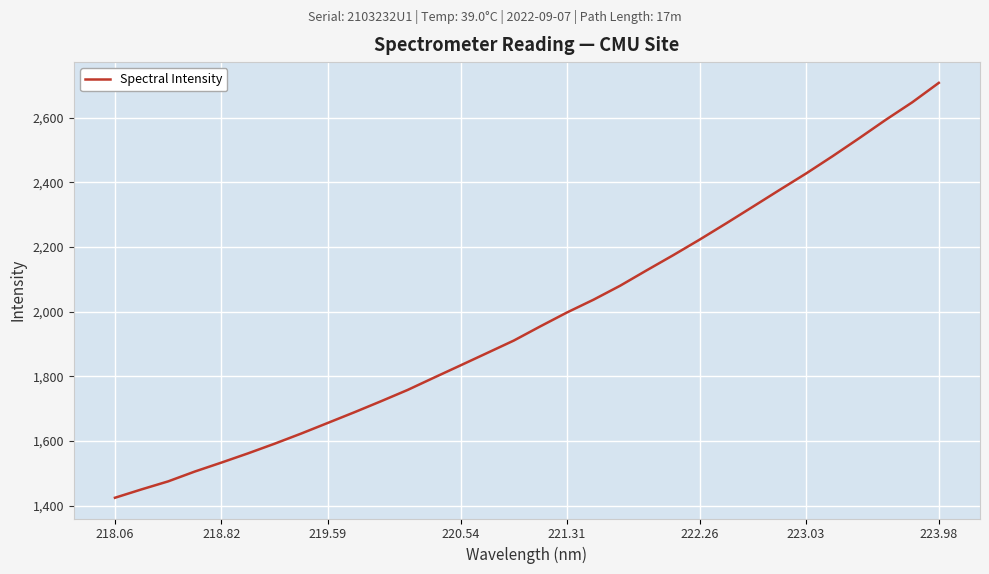

True or false: the data has more than 0 interior local peaks.

False